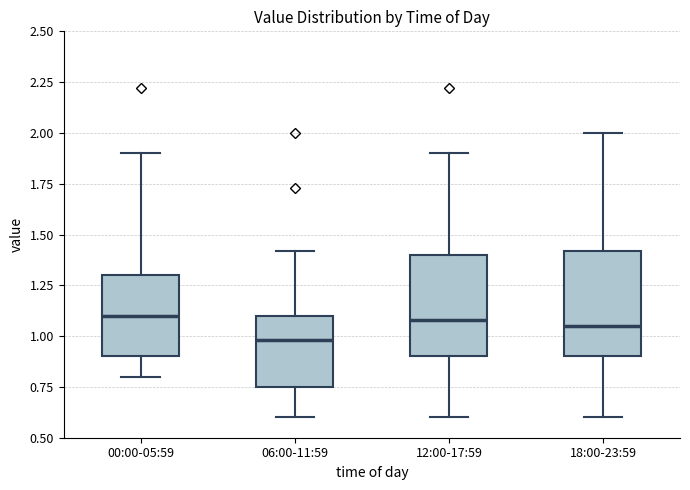

Reading left to right, read every box against the y-axis: the position of its median line, the range the box covers, and the ends of its whiskers. The values are not printed on the chart, so give them approximately, as read against the axis.

00:00-05:59: median 1.10, box 0.90 to 1.30, whiskers 0.80 to 1.90
06:00-11:59: median 1.00, box 0.75 to 1.10, whiskers 0.60 to 1.40
12:00-17:59: median 1.10, box 0.90 to 1.40, whiskers 0.60 to 1.90
18:00-23:59: median 1.05, box 0.90 to 1.40, whiskers 0.60 to 2.00